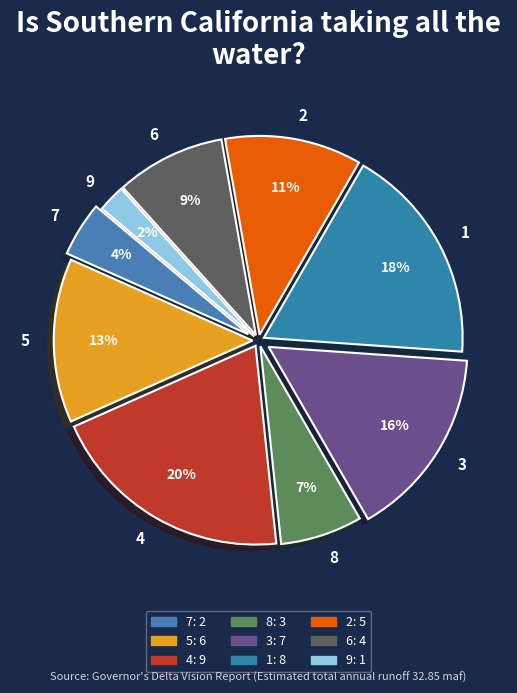

How many segments does this pie chart have?

9